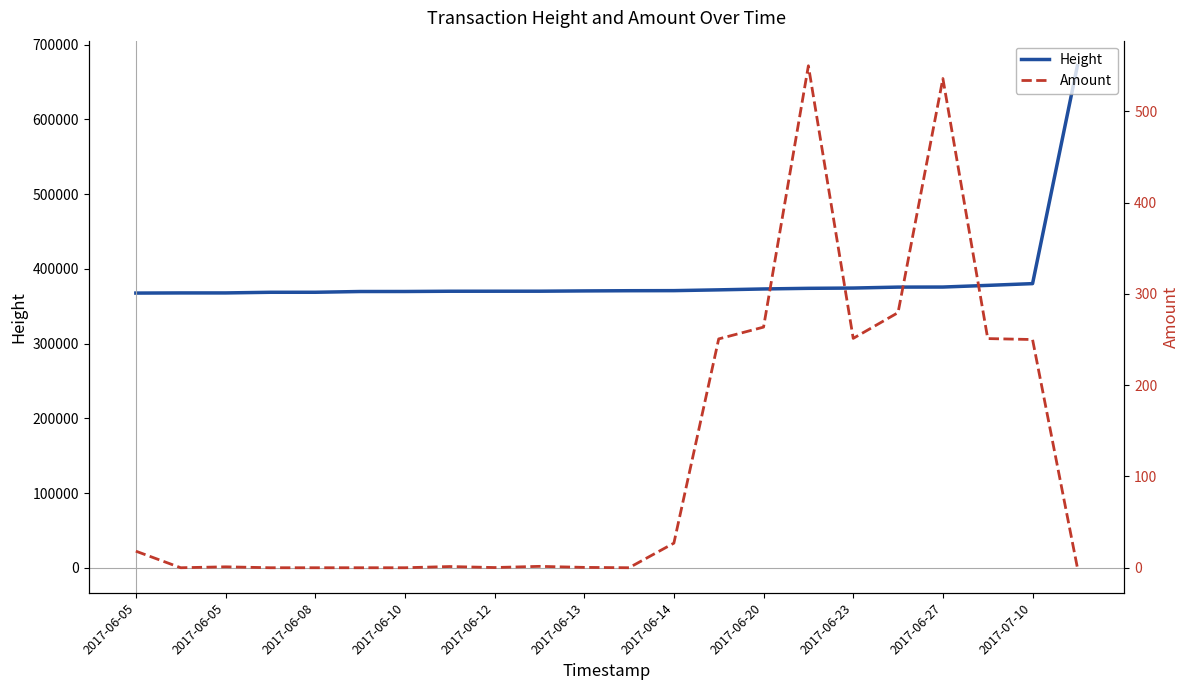

Which series changed the most between 18 and 19?

Height